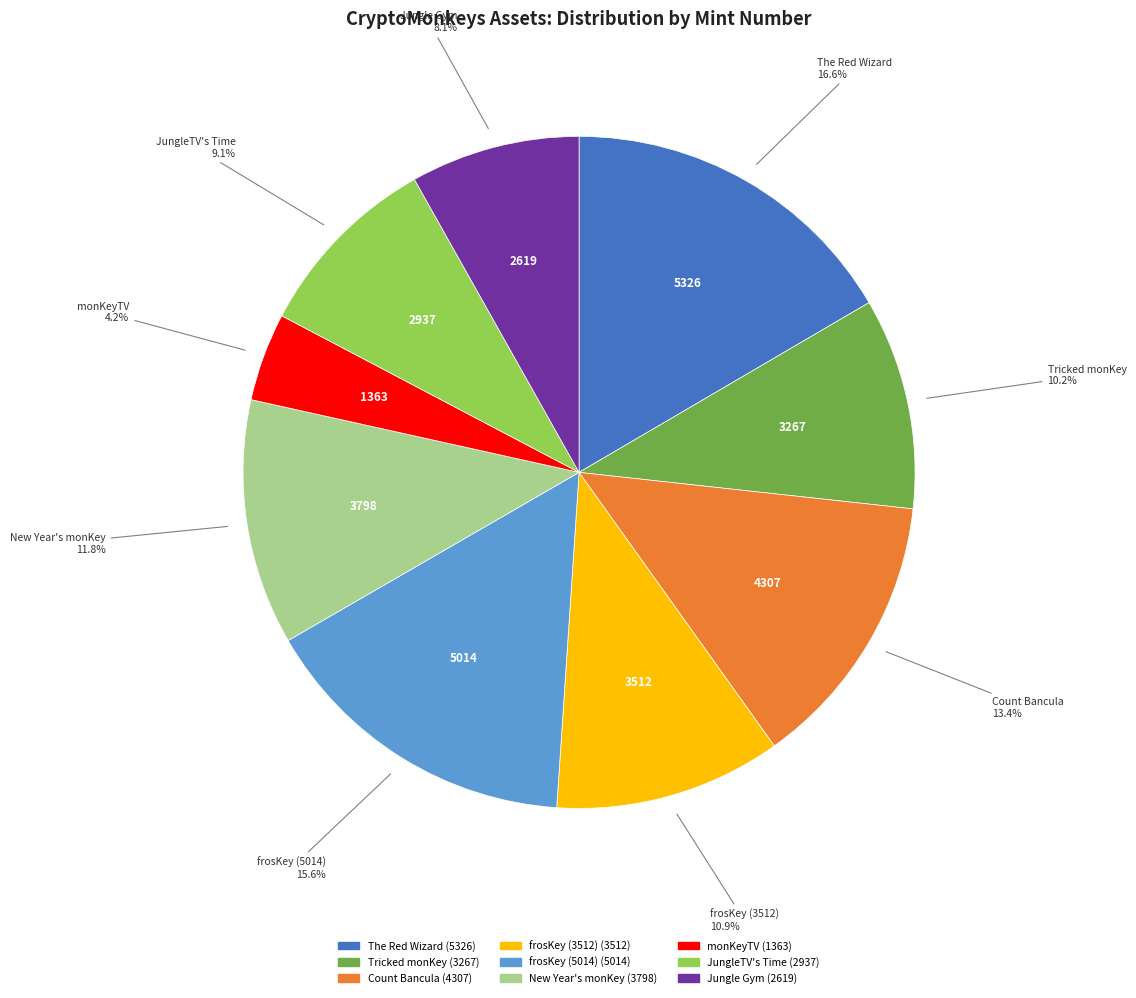

What is the largest slice in the pie chart?

The Red Wizard